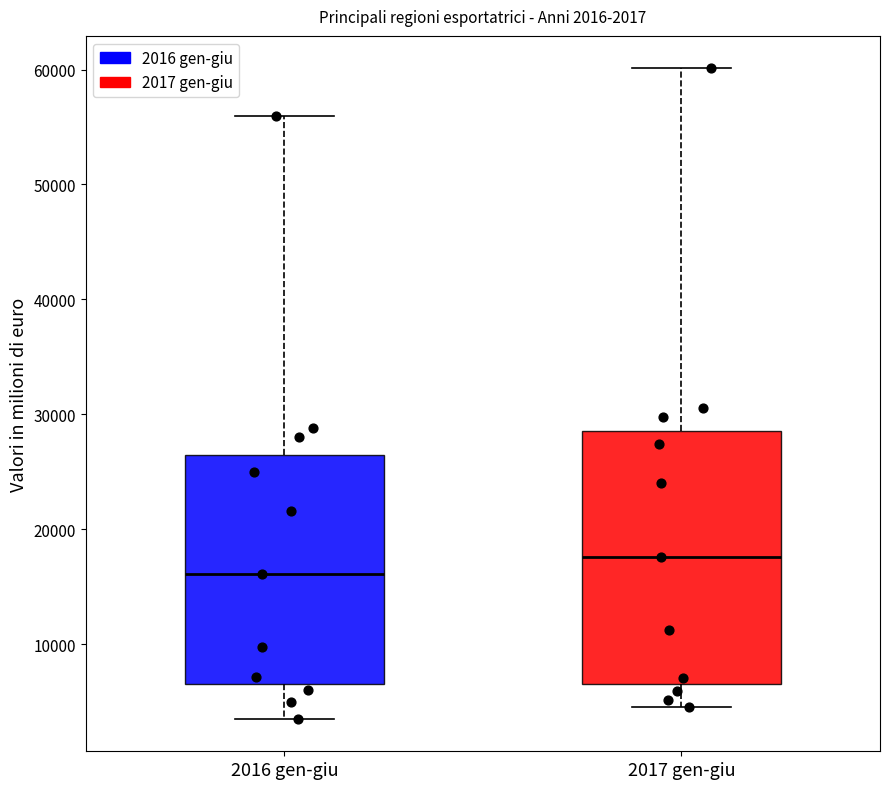

Which box is the tallest, from its lower edge to its upper edge?

2017 gen-giu